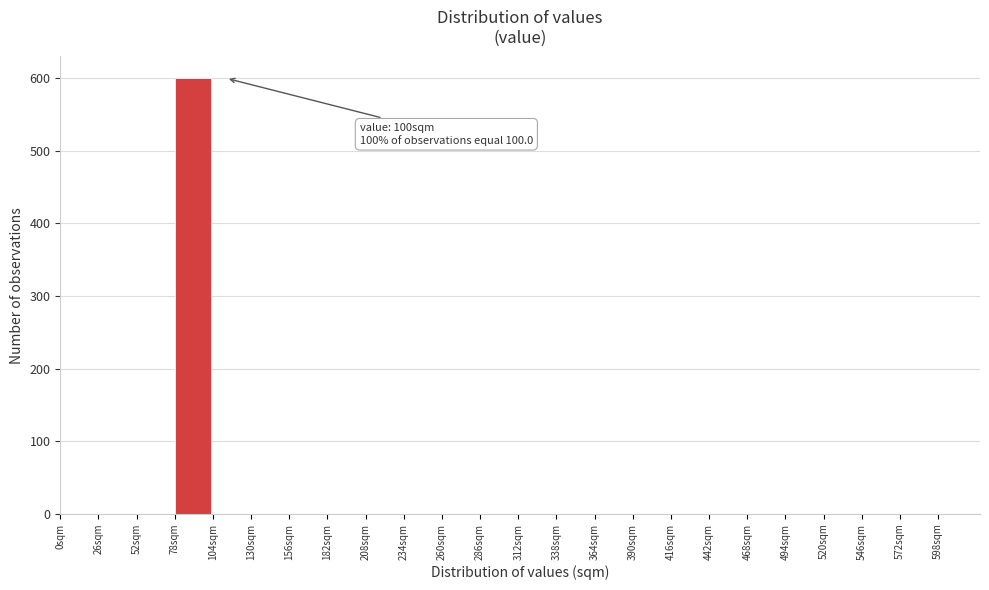

Which range on the x-axis has the tallest bar?

78 to 104